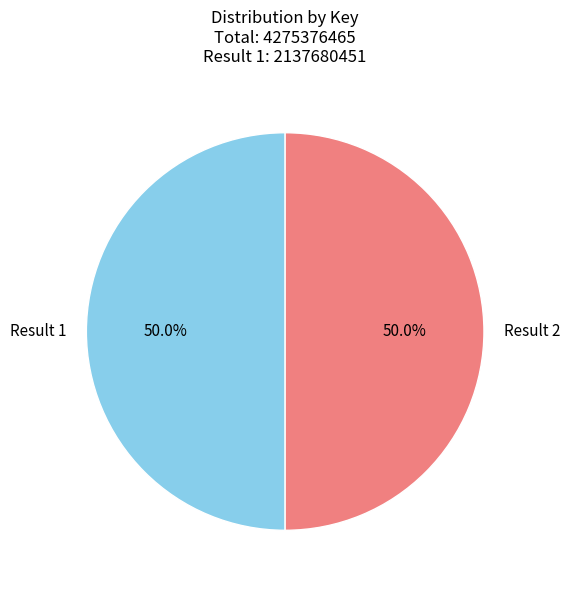

The Result 1 slice represents 44% of the pie. True or false?

False